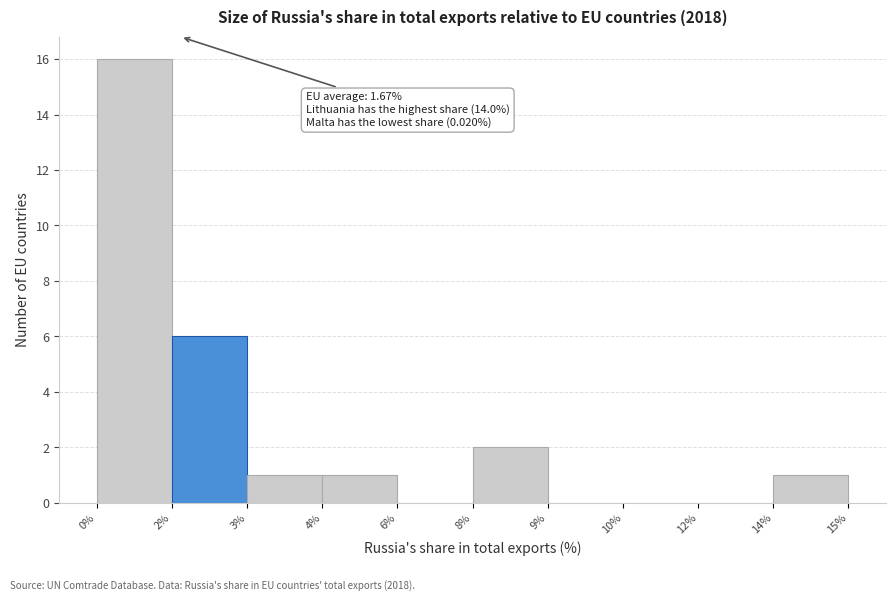

Reading right to left, list all the values displayed in this chart.

14%=1	12%=0	10%=0	9%=0	8%=2	6%=0	4%=1	3%=1	2%=6	0%=16